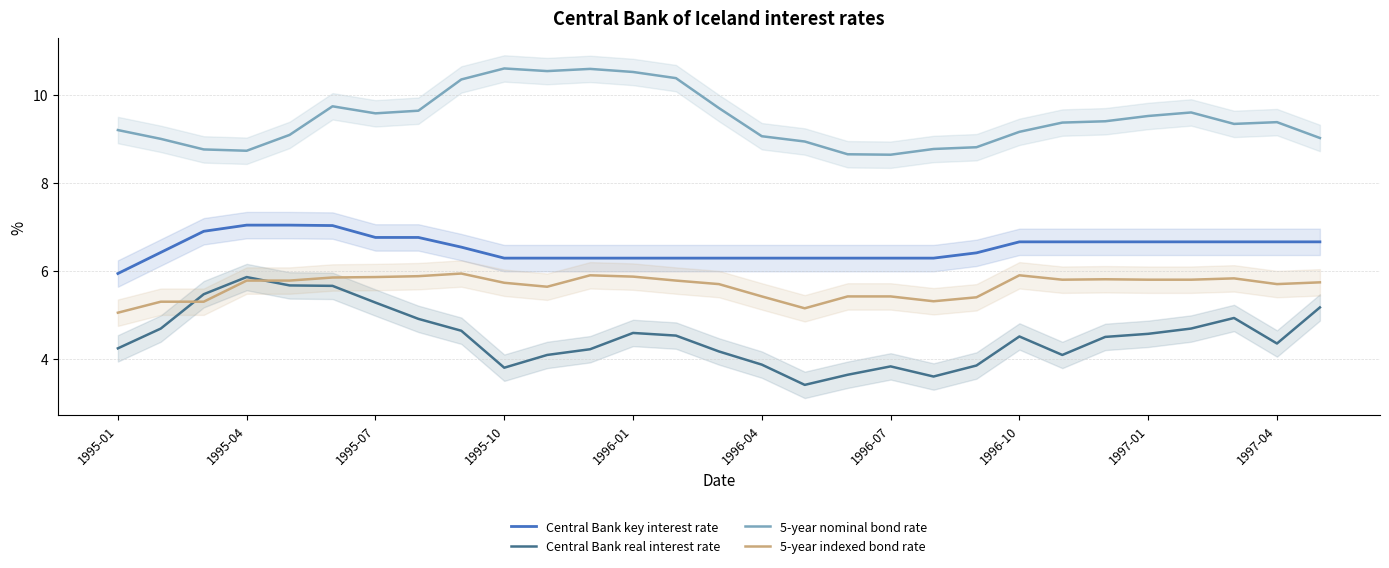

What is the minimum value for 5-year nominal bond rate?

8.6